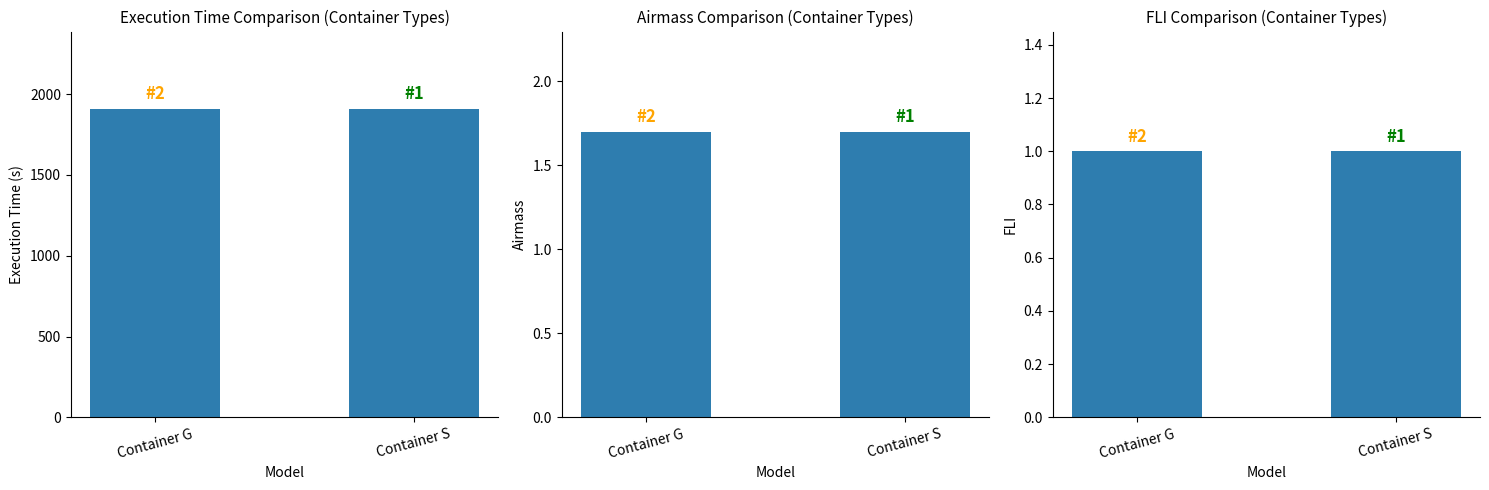

Reading left to right, extract all data points from this chart.

Execution Time: 1910.0	1910.0
Airmass: 1.7	1.7
FLI: 1.0	1.0